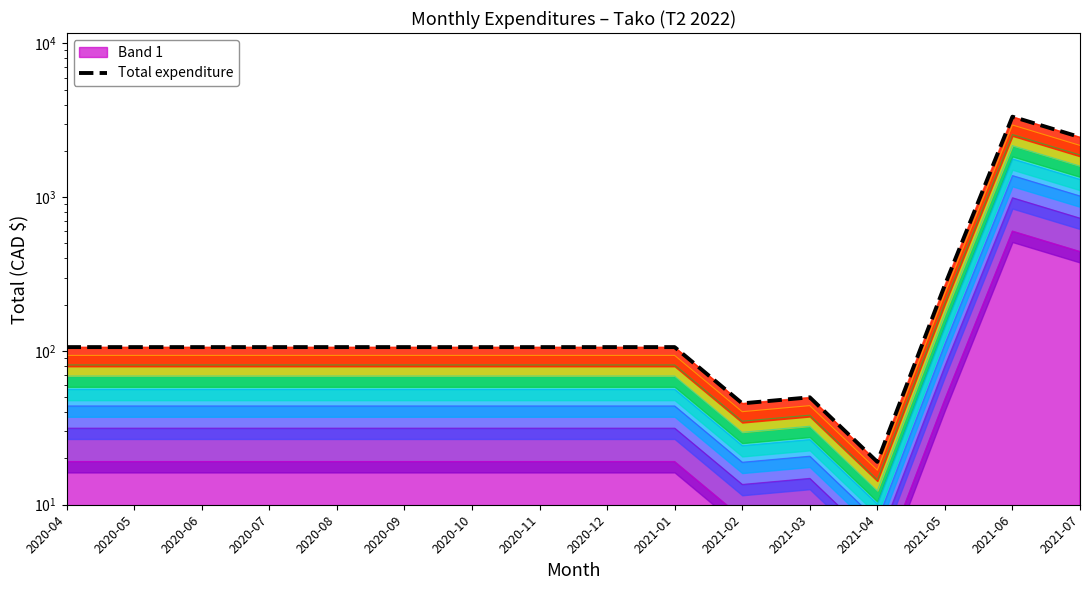

Reading left to right, transcribe all the data shown in this chart.

106.0	106.0	106.0	106.0	106.0	106.0	106.0	106.0	106.0	106.0	45.6	50.0	19.0	268.8	3337.0	2458.2